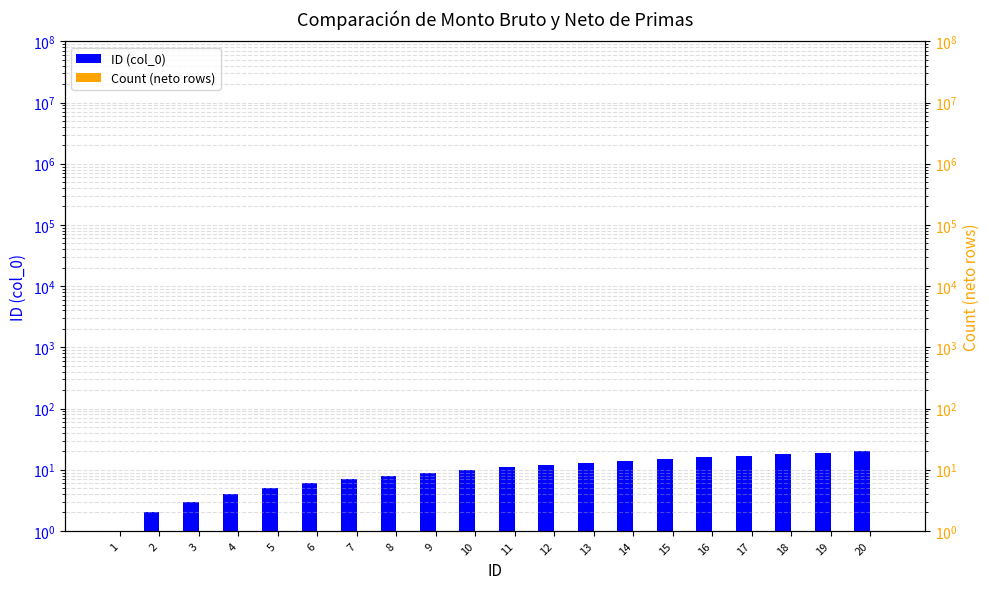

Reading left to right, extract all data points from this chart.

ID (col_0): 1=1	2=2	3=3	4=4	5=5	6=6	7=7	8=8	9=9	10=10	11=11	12=12	13=13	14=14	15=15	16=16	17=17	18=18	19=19	20=20
Count (neto rows): 1=1	2=1	3=1	4=1	5=1	6=1	7=1	8=1	9=1	10=1	11=1	12=1	13=1	14=1	15=1	16=1	17=1	18=1	19=1	20=1